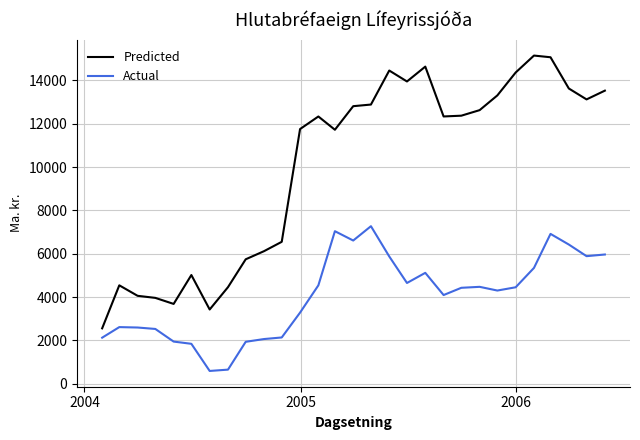

What is the maximum value for Actual?

7272.5